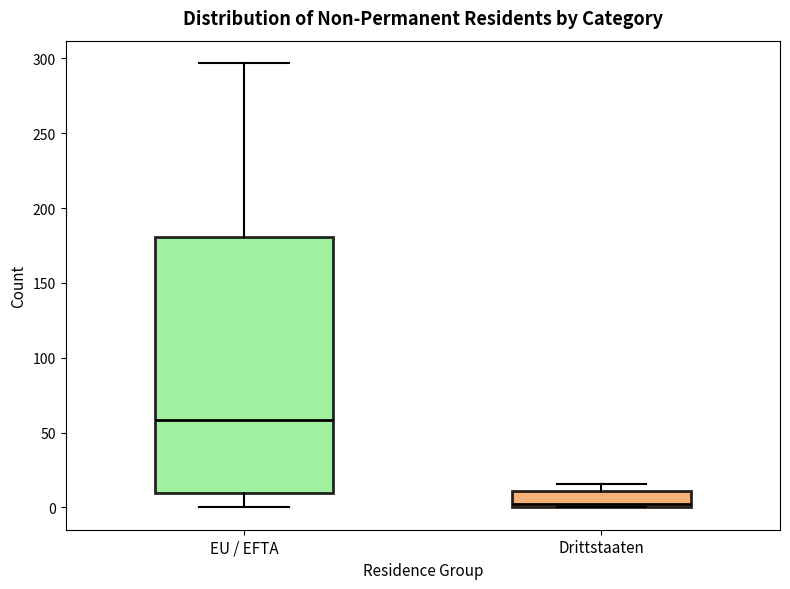

Which box's median line is the lowest?

Drittstaaten